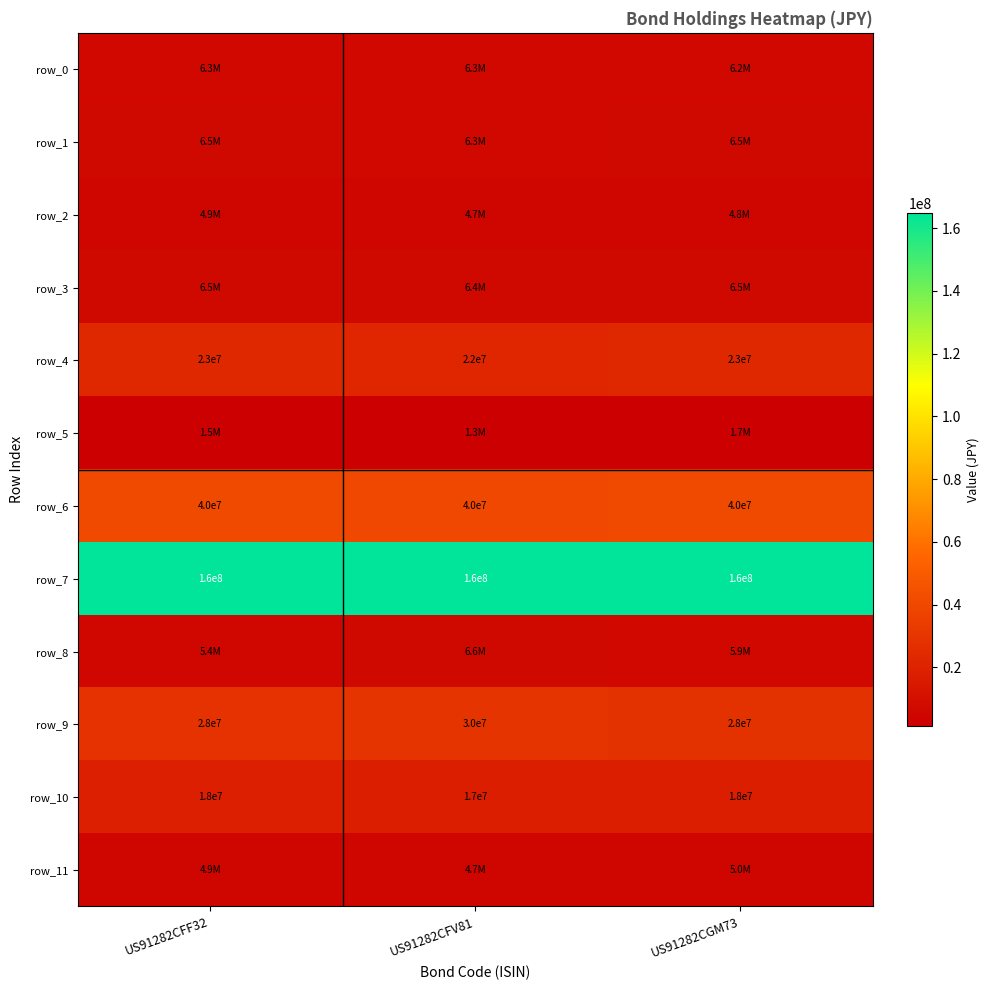

Which has a higher value, US91282CGM73 or US91282CFV81?

US91282CFV81